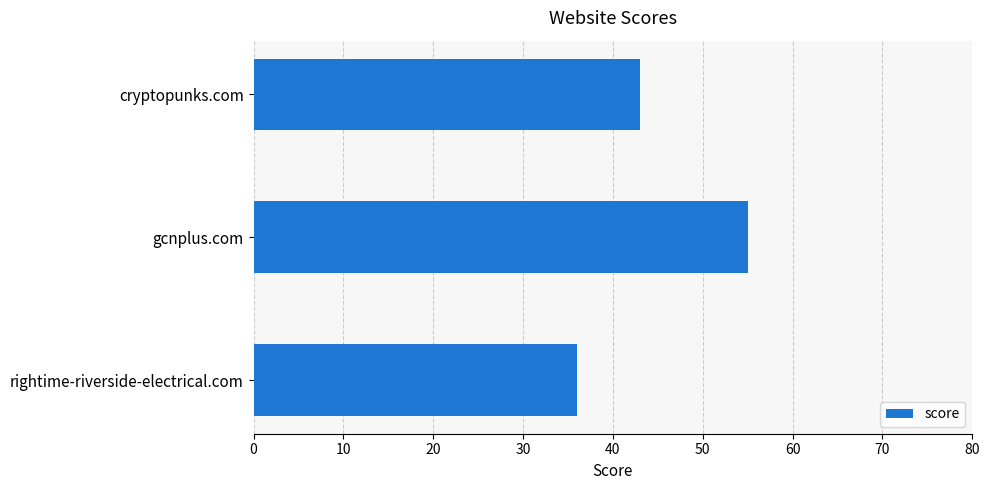

What is the difference between the maximum and second lowest values?

12